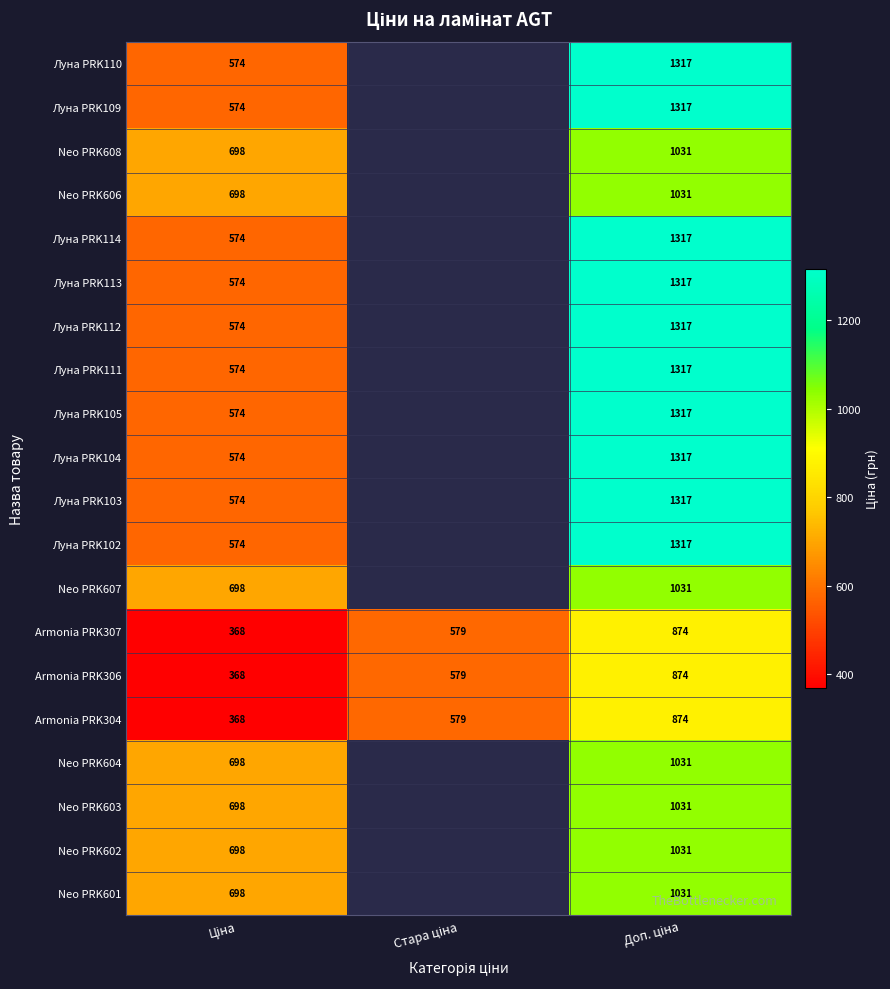

How many data points in Armonia PRK306 are less than 579?

1